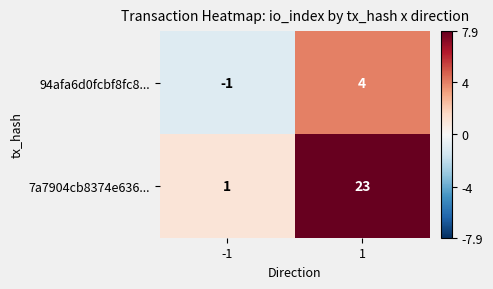

Which series has the largest range (max minus min)?

7a7904cb8374e636...